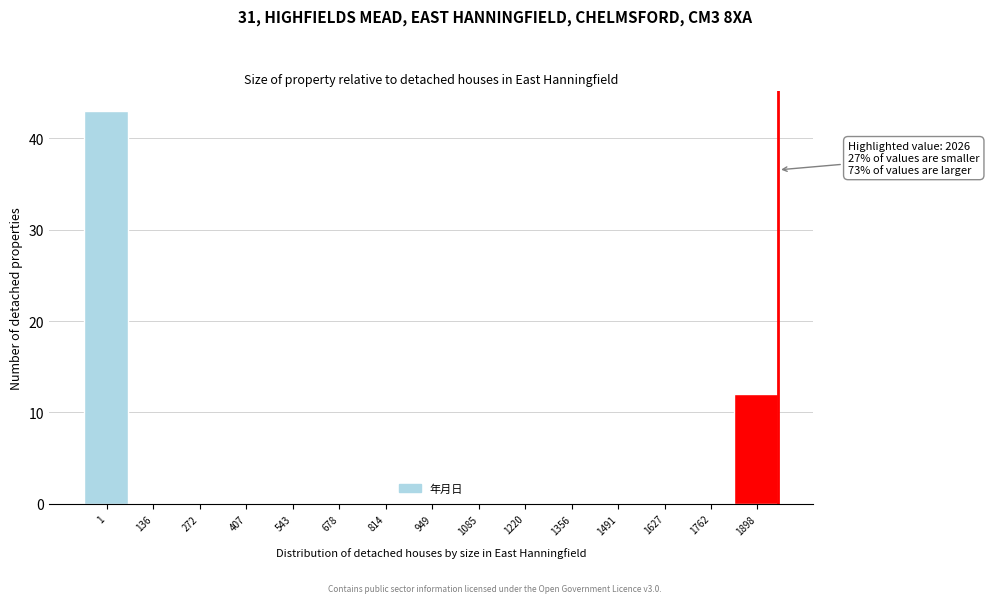

Reading left to right, what are all the values shown in this chart?

1=43	136=0	272=0	407=0	543=0	678=0	814=0	949=0	1085=0	1220=0	1356=0	1491=0	1627=0	1762=0	1898=12